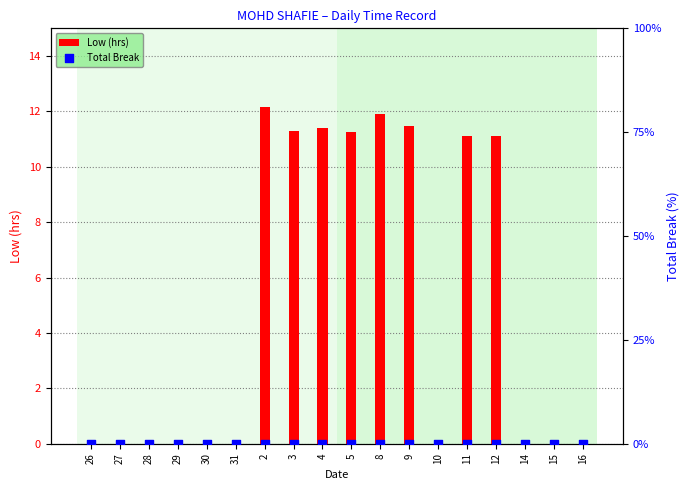

Which series has the largest total across all categories?

Low (hrs)